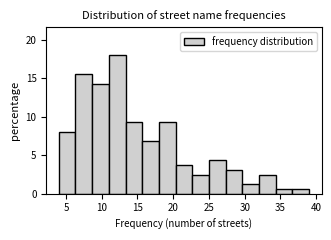

Reading left to right, list every bar in this chart as the range it spans on the x-axis followed by its height. Neither the bar edges nor the heights are printed on the chart, so give them approximately, as read against the axes.

4.0 to 6.5: 8.0
6.5 to 8.5: 15.5
8.5 to 11.0: 14.5
11.0 to 13.5: 18.0
13.5 to 15.5: 9.5
15.5 to 18.0: 7.0
18.0 to 20.5: 9.5
20.5 to 22.5: 3.5
22.5 to 25.0: 2.5
25.0 to 27.5: 4.5
27.5 to 29.5: 3.0
29.5 to 32.0: 1.0
32.0 to 34.5: 2.5
34.5 to 36.5: 0.5
36.5 to 39.0: 0.5